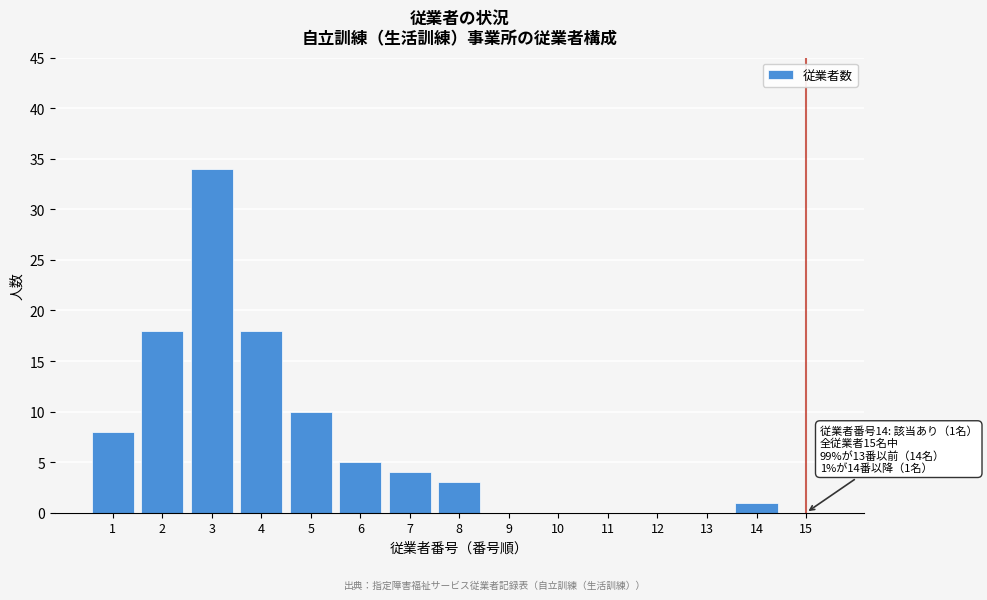

Approximately how many times larger is the value at 8 compared to 14?

3.0